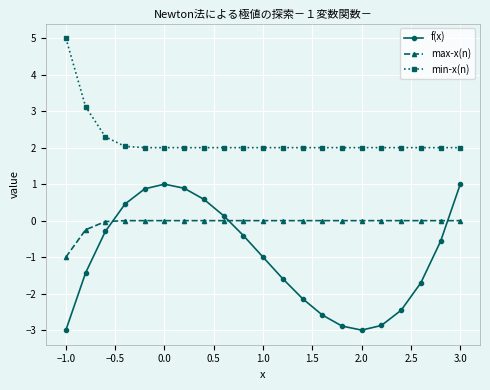

True or false: max-x(n) and min-x(n) cross at least once.

False